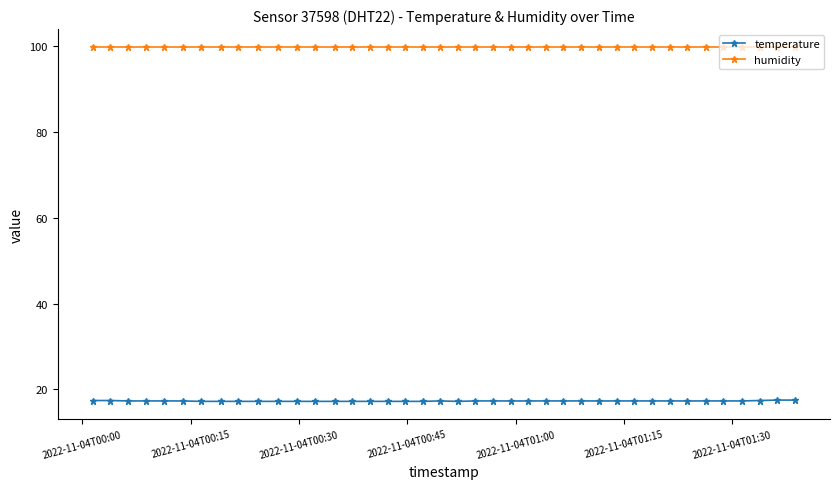

True or false: humidity and temperature intersect in this chart.

False